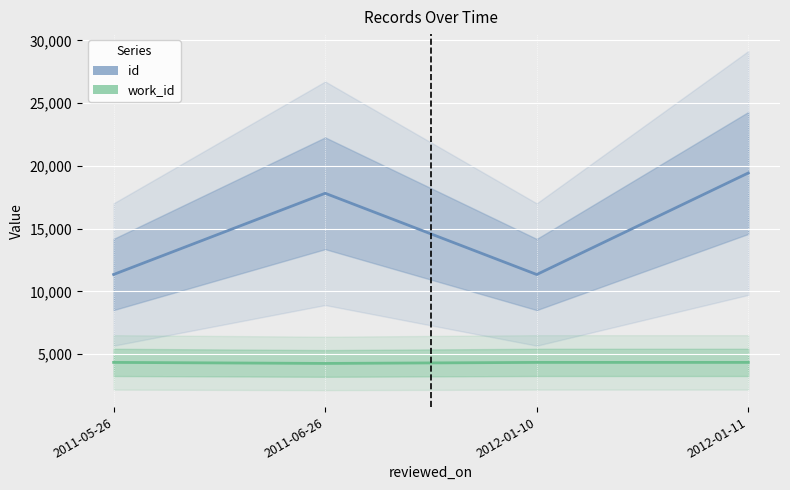

What is the difference between the highest and lowest values at 2011-05-26?

7009